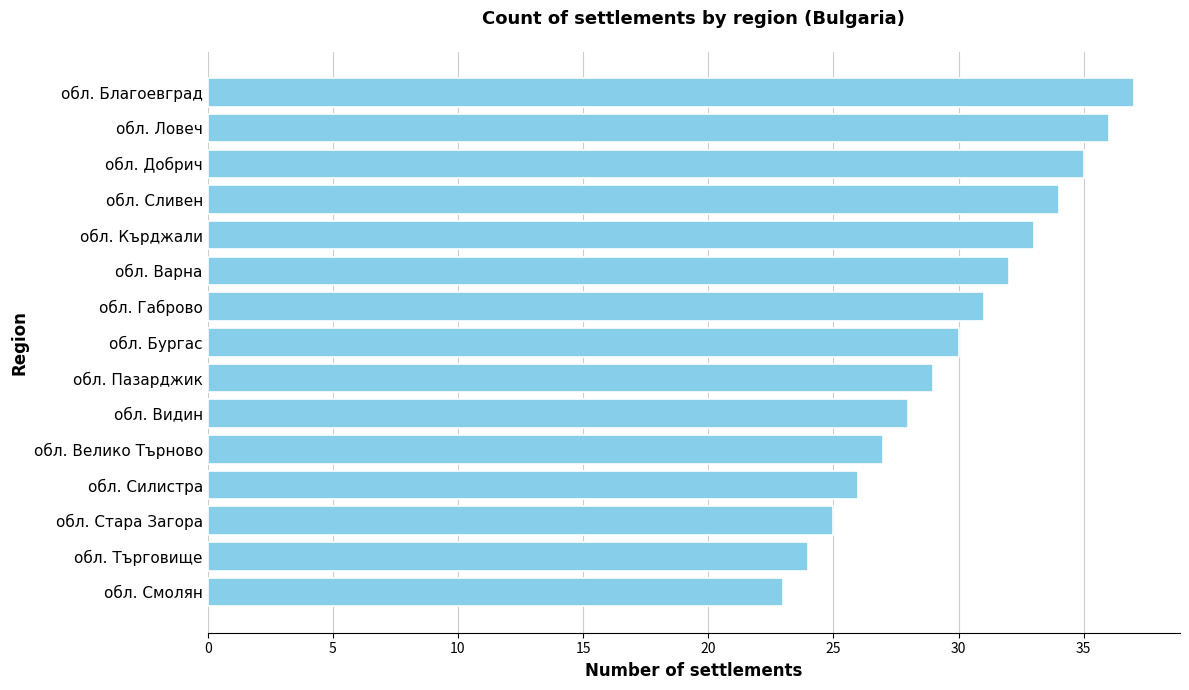

Reading bottom to top, transcribe all the data shown in this chart.

обл. Смолян=23	обл. Търговище=24	обл. Стара Загора=25	обл. Силистра=26	обл. Велико Търново=27	обл. Видин=28	обл. Пазарджик=29	обл. Бургас=30	обл. Габрово=31	обл. Варна=32	обл. Кърджали=33	обл. Сливен=34	обл. Добрич=35	обл. Ловеч=36	обл. Благоевград=37